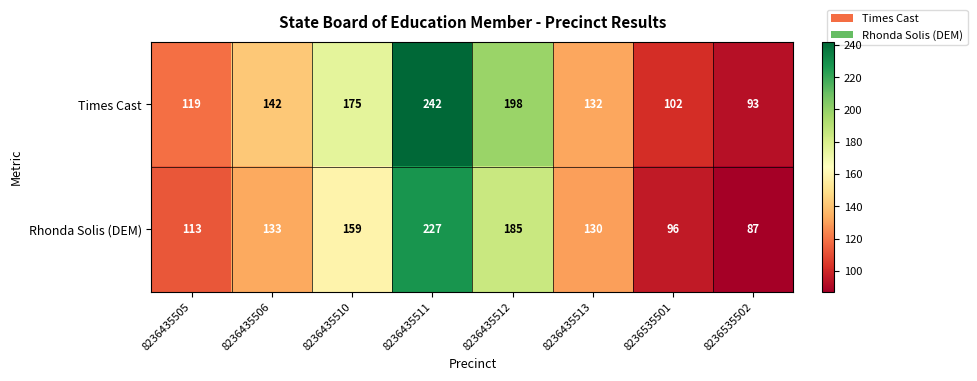

At which category is the sum across all series the highest?

8236435511